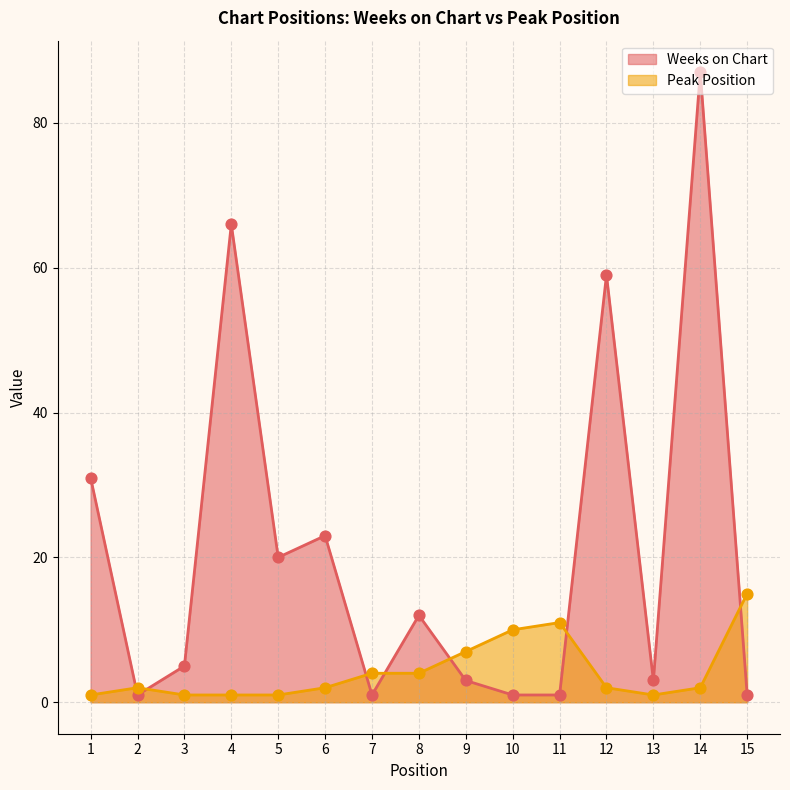

Which series has the largest total across all categories?

Weeks on Chart